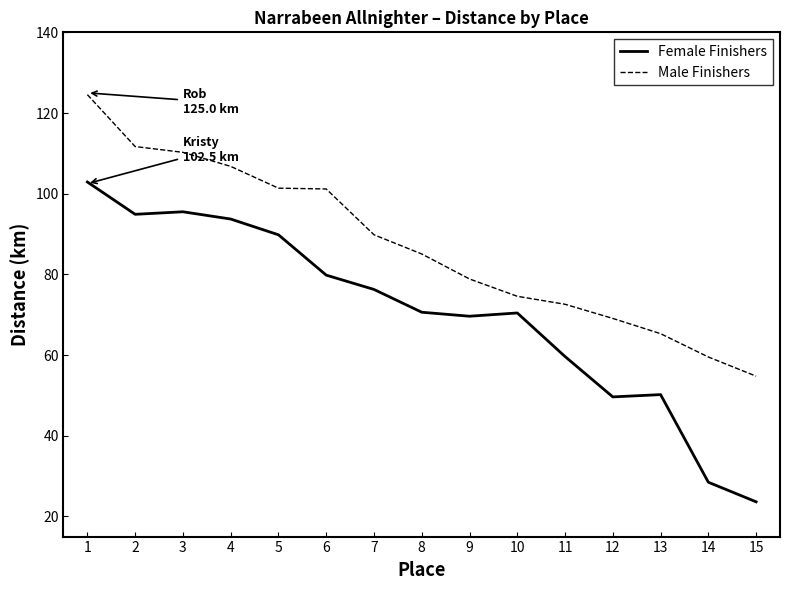

Which series has the largest range (max minus min)?

Female Finishers